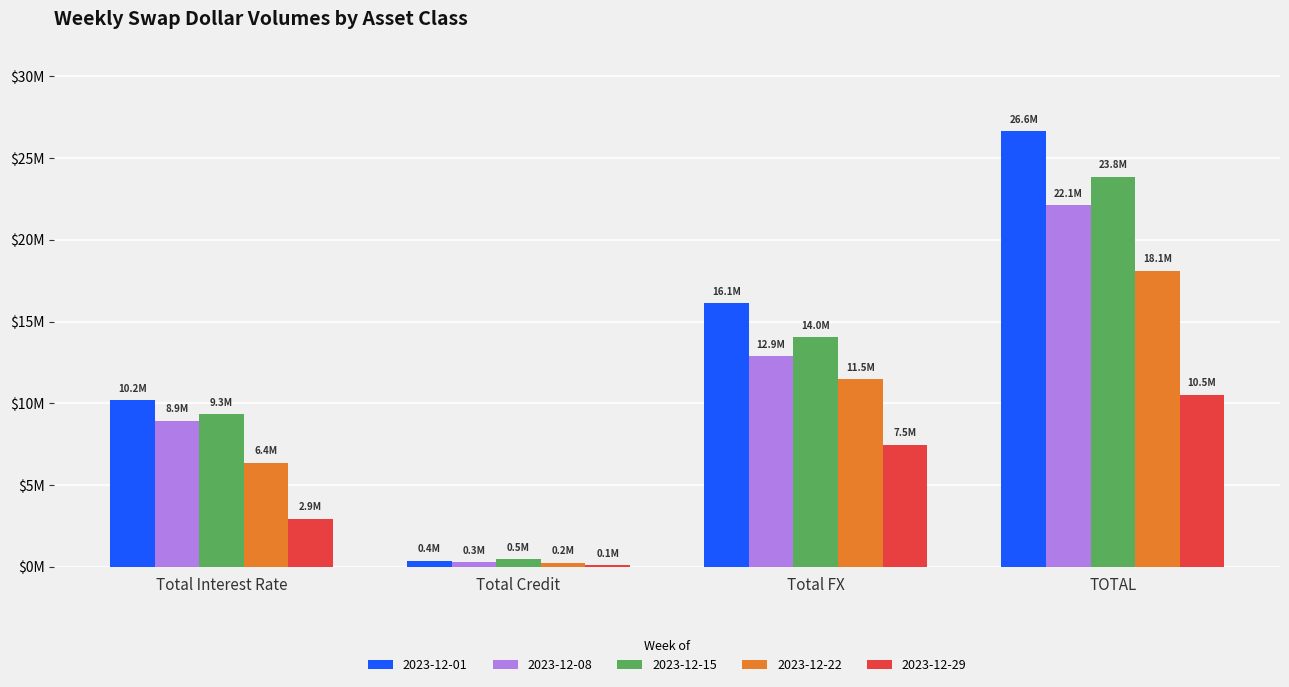

What is the sum of all 2023-12-15 values?

47694330